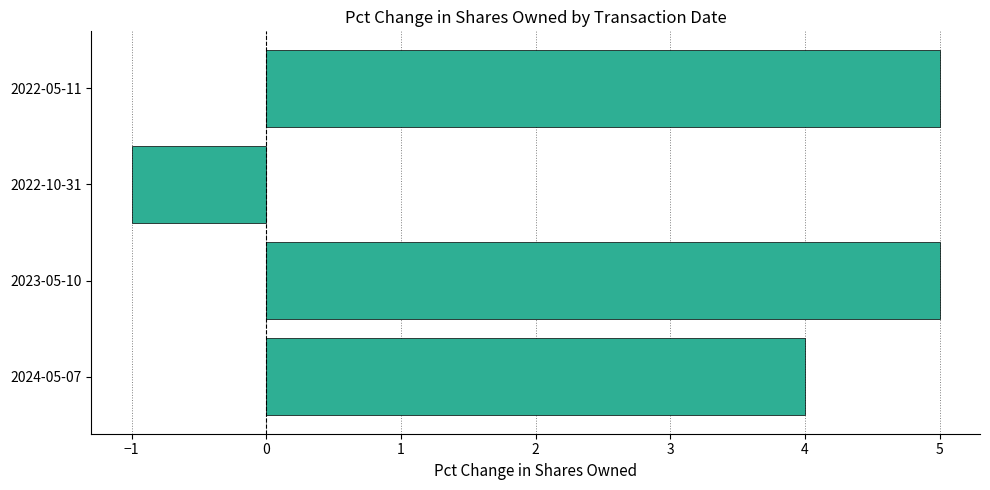

What is the maximum value shown in the chart?

5